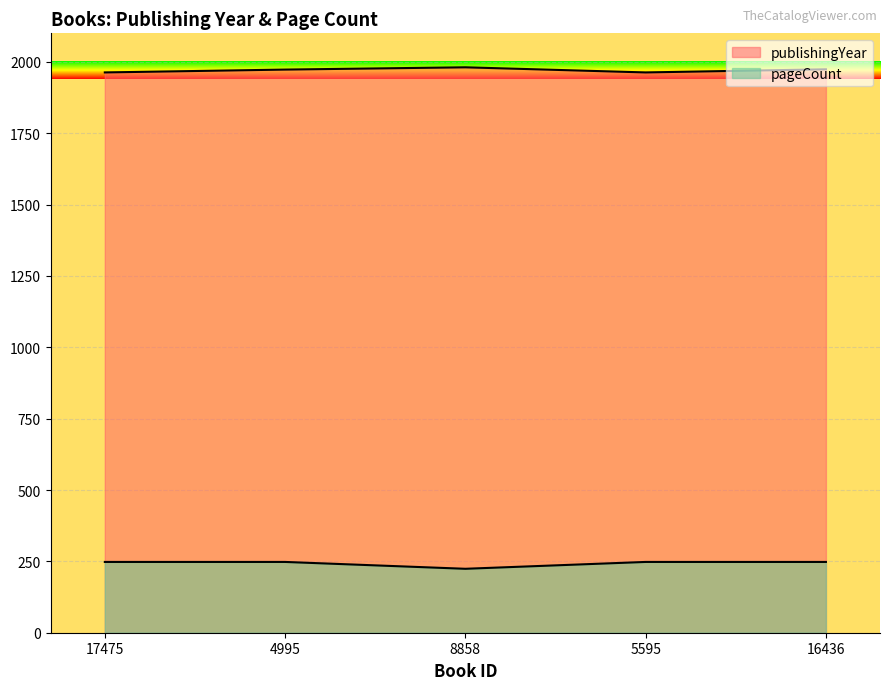

True or false: pageCount and publishingYear intersect in this chart.

False